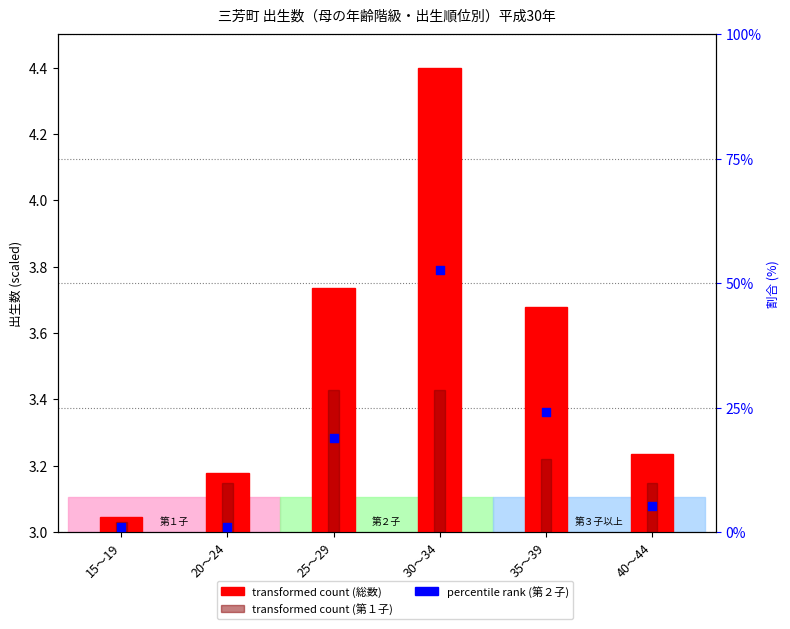

What is the ratio of the value at 30～34 to the value at 15～19?

50.0